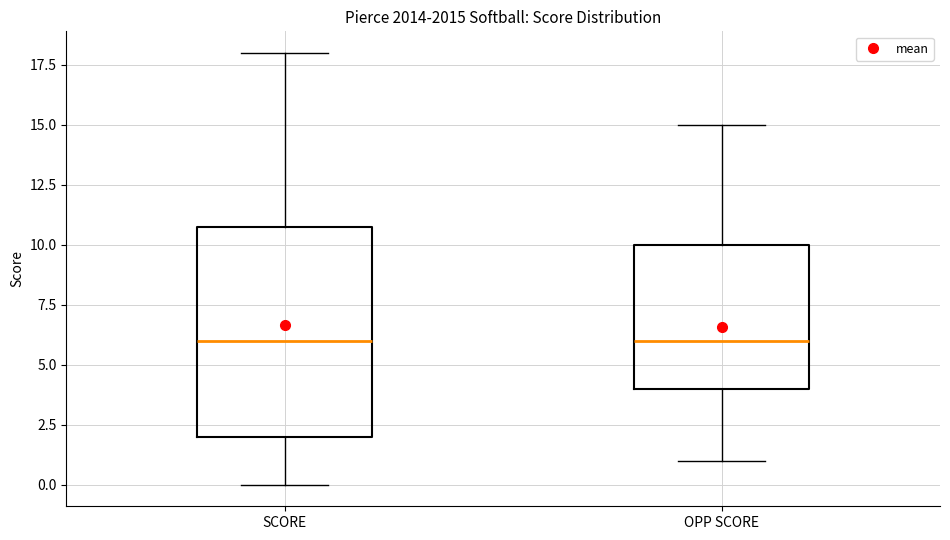

Comparing the boxes themselves (not the whiskers), which one is the tallest?

SCORE